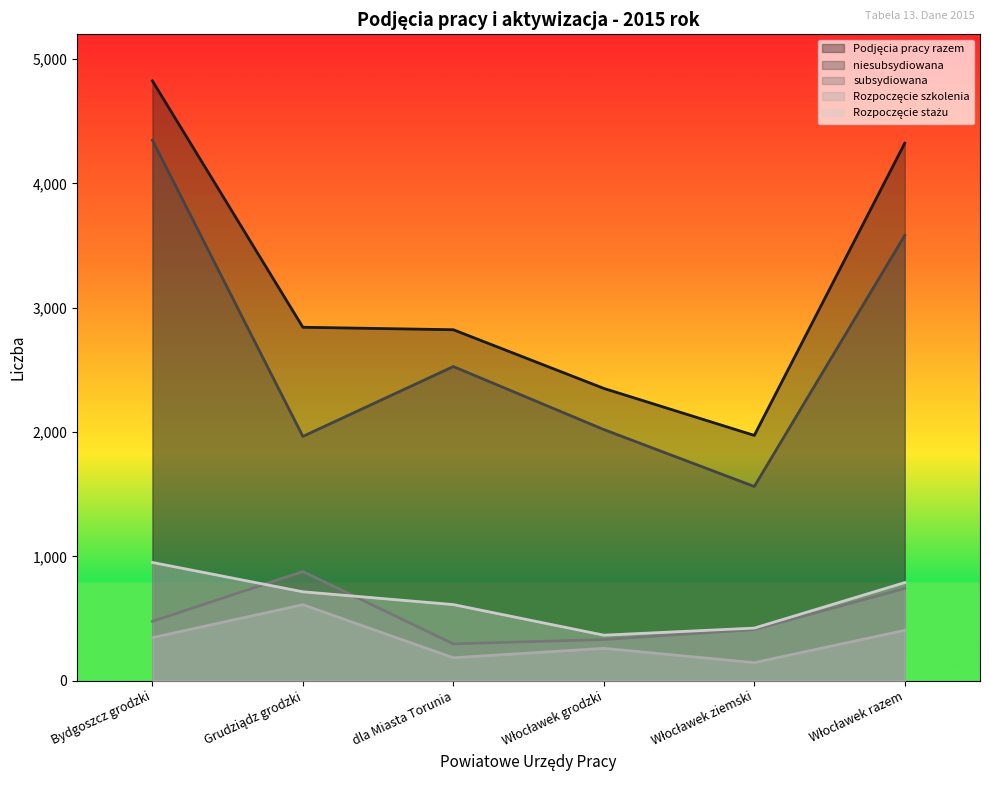

Which series ends up on top after the final intersection of subsydiowana and Rozpoczęcie stażu?

Rozpoczęcie stażu